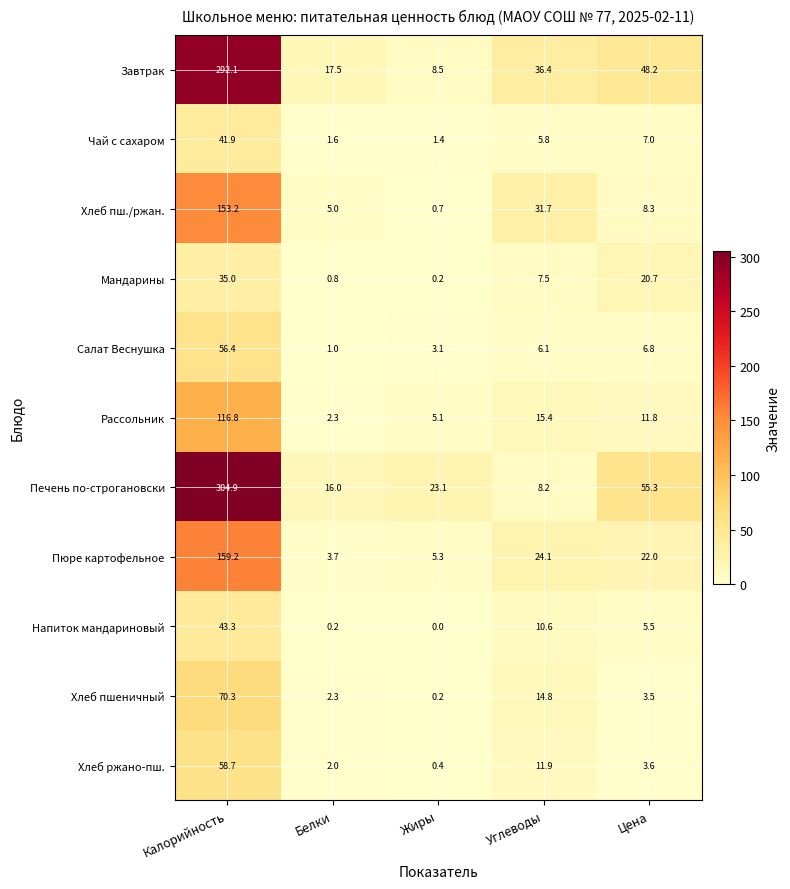

Which label corresponds to the largest value in the chart?

Калорийность